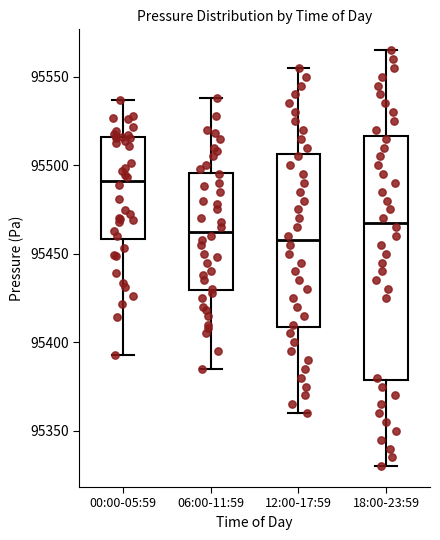

Reading left to right, transcribe this box plot: for each box, give where its median line is, the range the box spans, and where its two whiskers end, as read against the y-axis. The values are not printed on the chart, so give them approximately, as read against the axis.

00:00-05:59: median 95490, box 95460 to 95515, whiskers 95395 to 95535
06:00-11:59: median 95465, box 95430 to 95495, whiskers 95385 to 95540
12:00-17:59: median 95460, box 95410 to 95505, whiskers 95360 to 95555
18:00-23:59: median 95470, box 95380 to 95515, whiskers 95330 to 95565